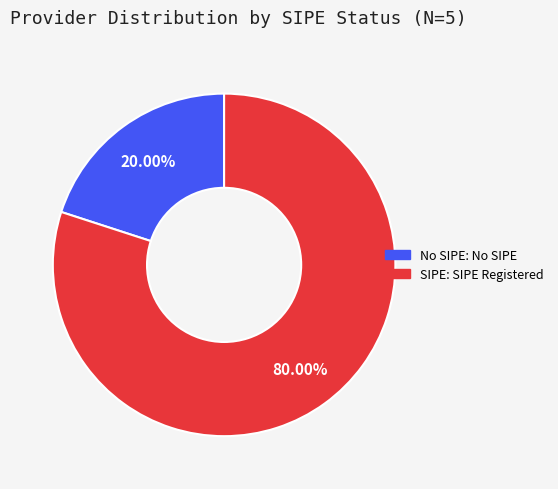

Is there any slice that represents more than half of the pie?

Yes